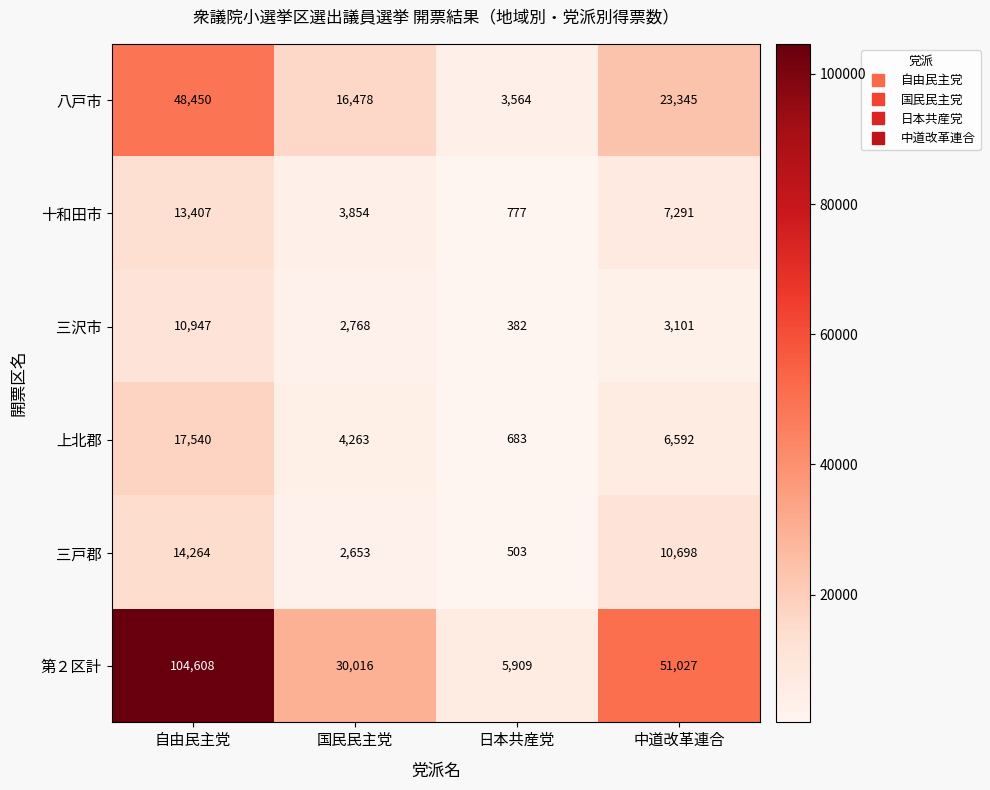

Between 自由民主党 and 国民民主党, which series saw the biggest shift?

第２区計